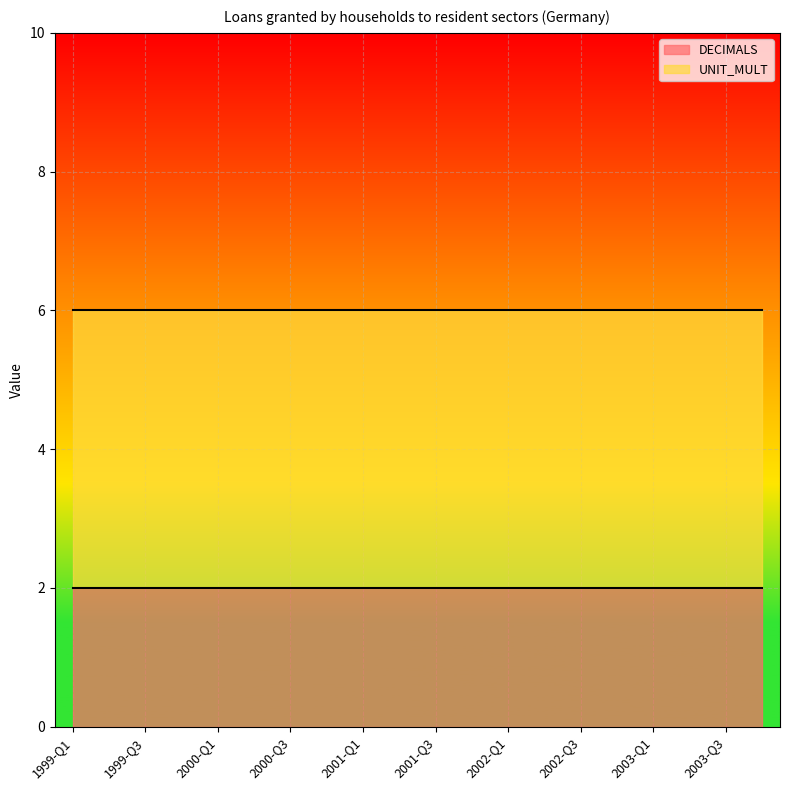

Does the chart display data point markers on the line(s)?

No